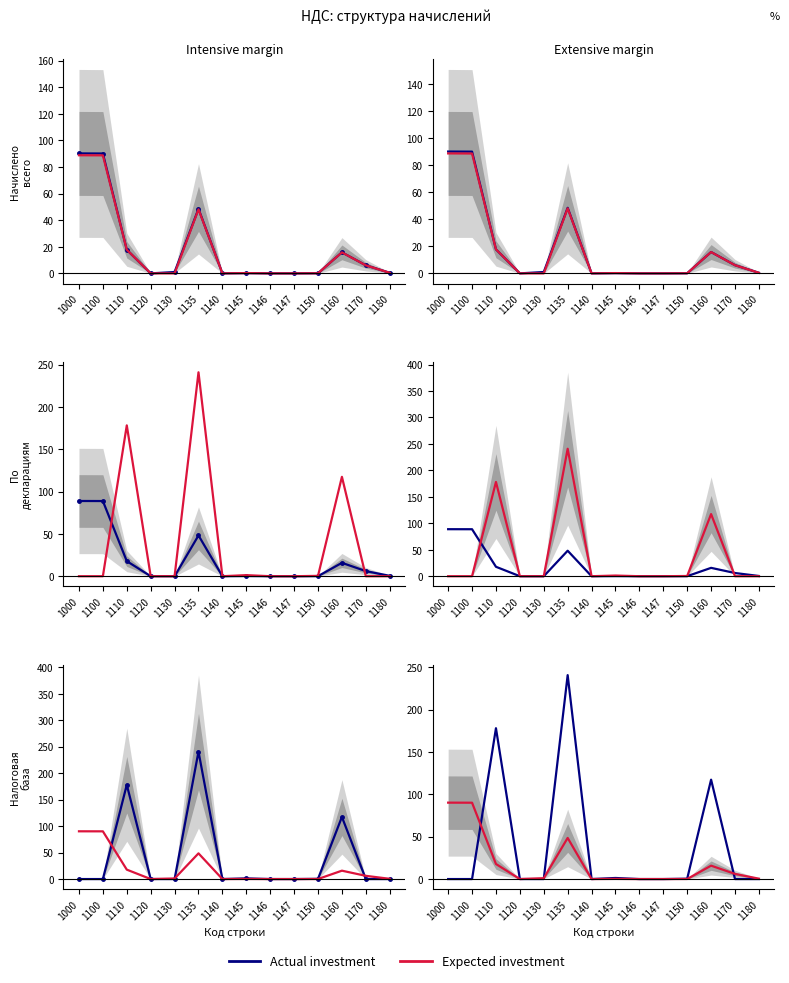

Rank the series by their average value, from lowest to highest.

Expected investment, Actual investment